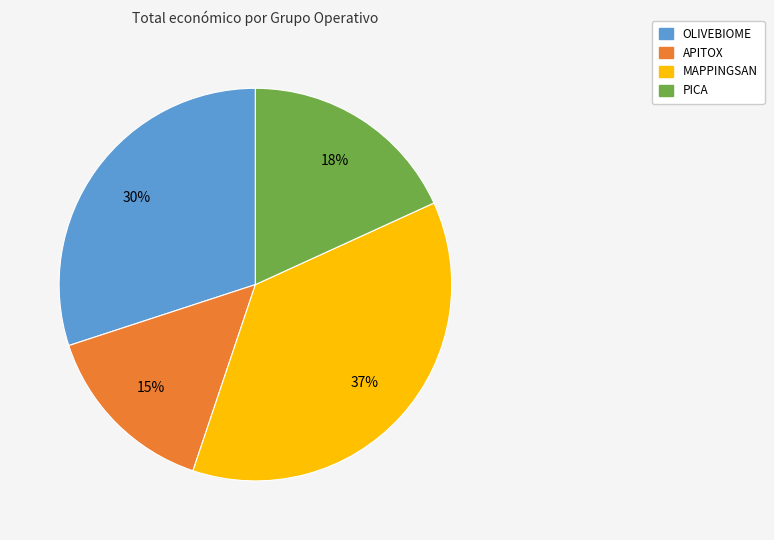

Is APITOX the majority of the pie?

No